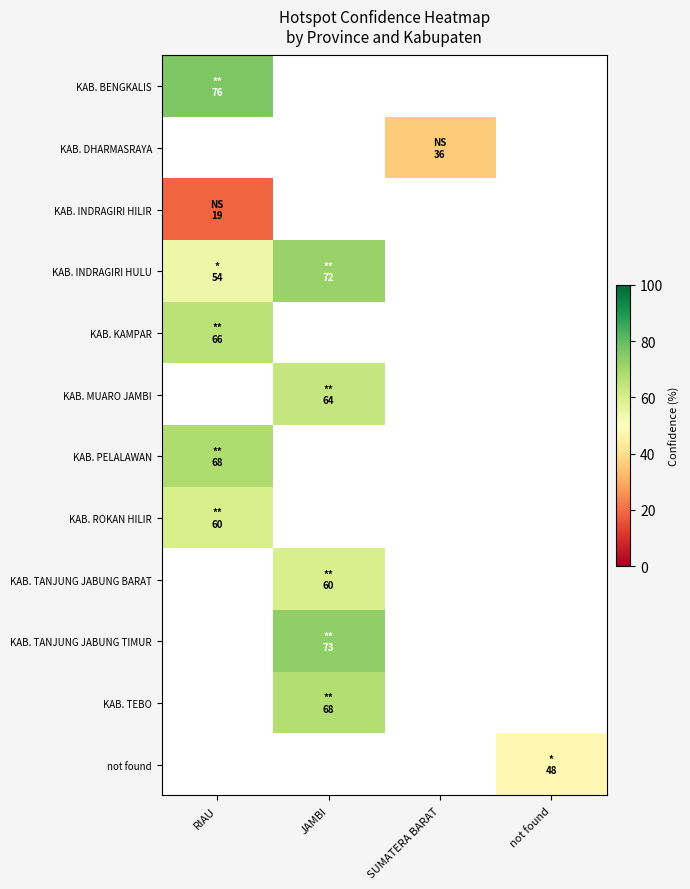

At how many categories does at least one series exceed 68?

2